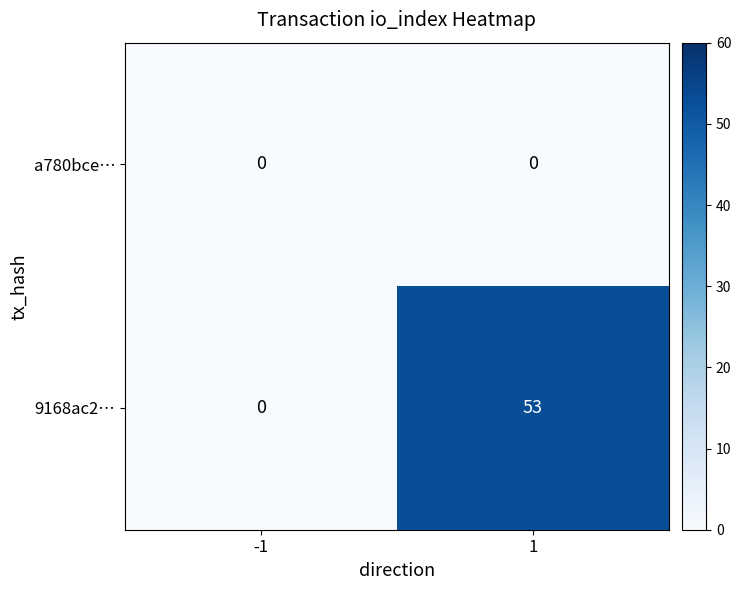

At which category is the sum across all series the highest?

1